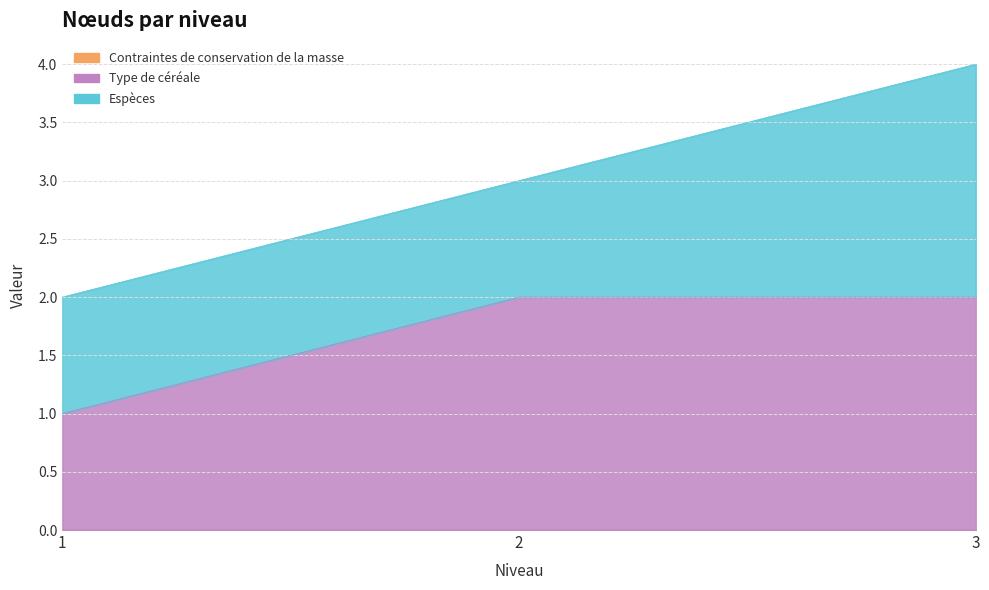

At how many categories does at least one series exceed 0?

3